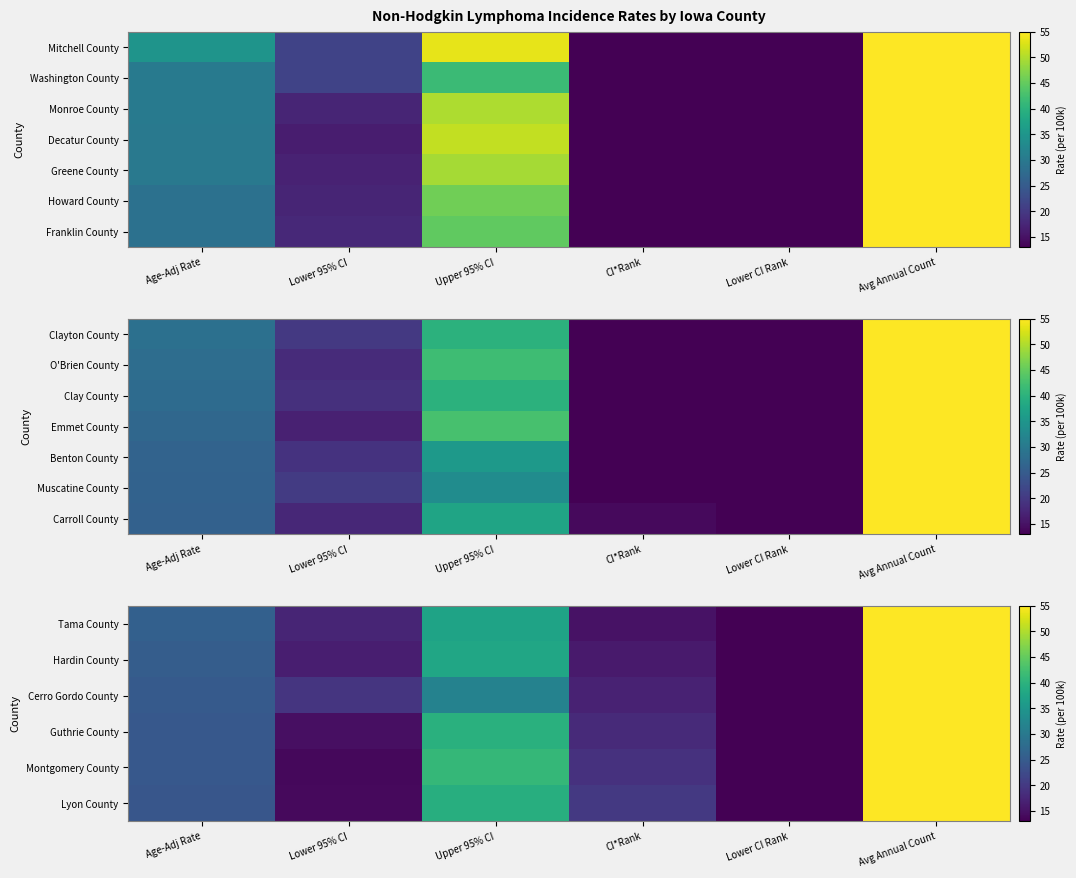

Which has a higher value, Lower 95% CI or Upper 95% CI?

Upper 95% CI